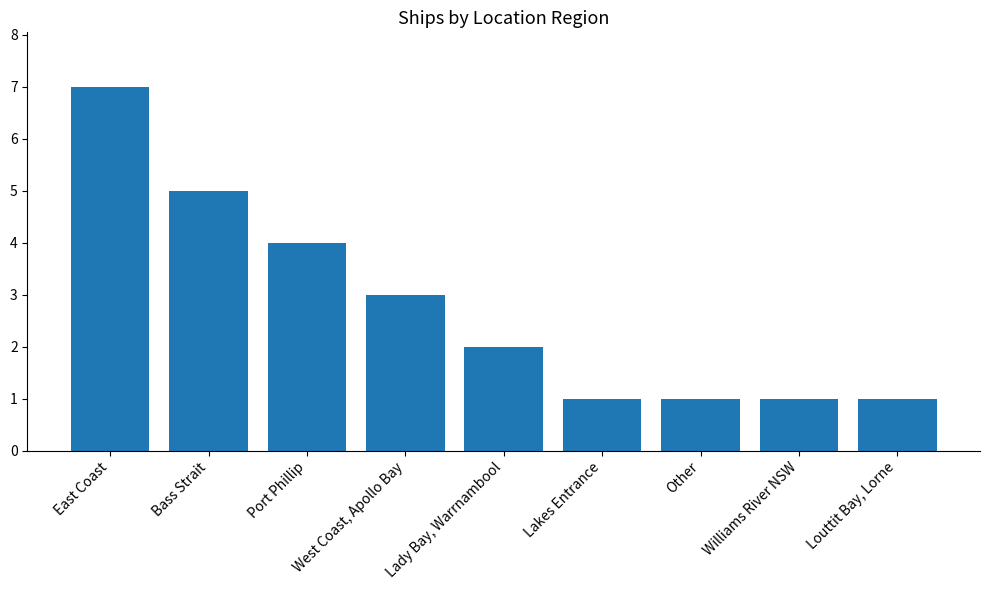

Does the chart contain stacked bars?

No